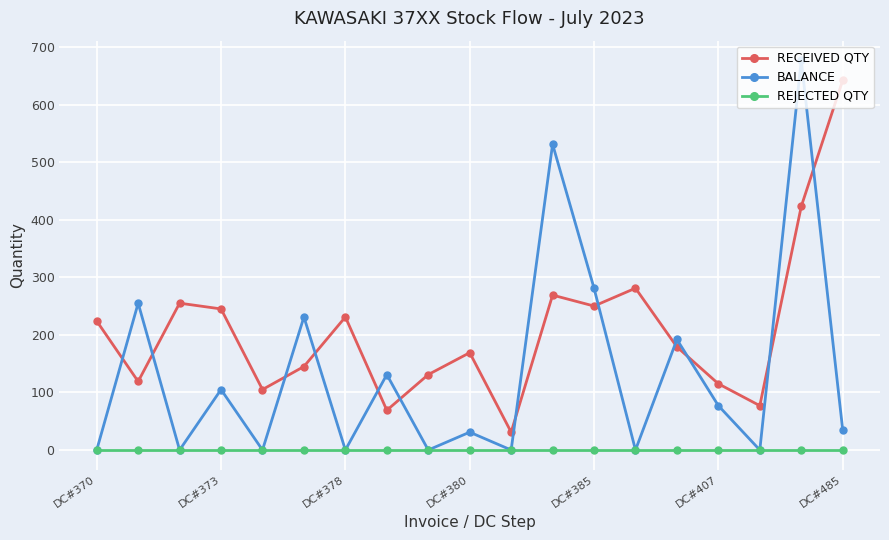

What is the lowest value of the RECEIVED QTY series?

31